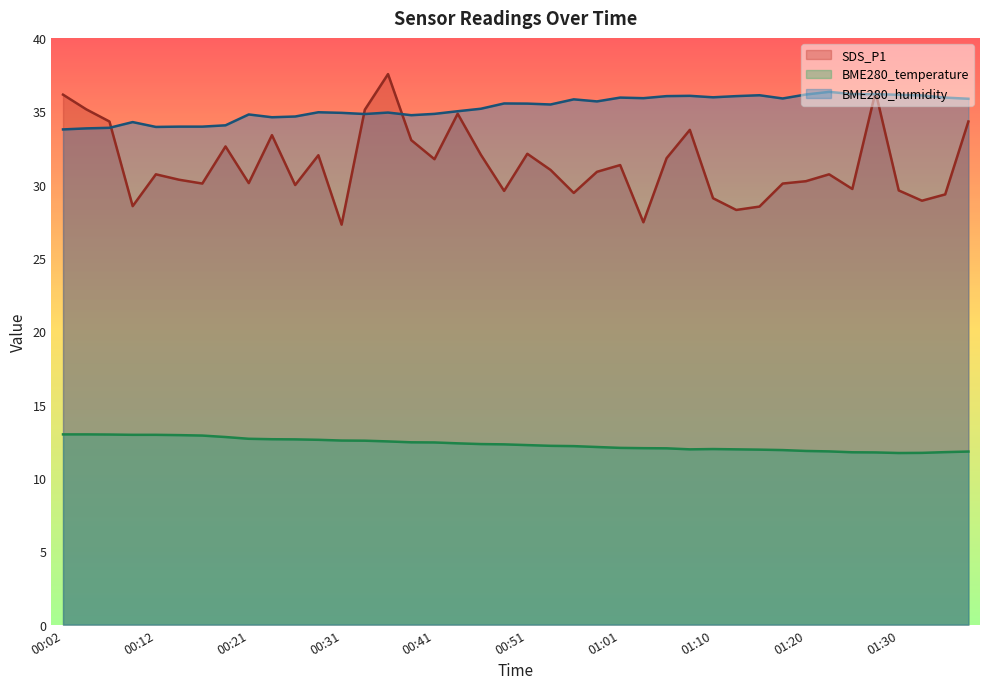

Where does the SDS_P1 series first go above 30?

00:02